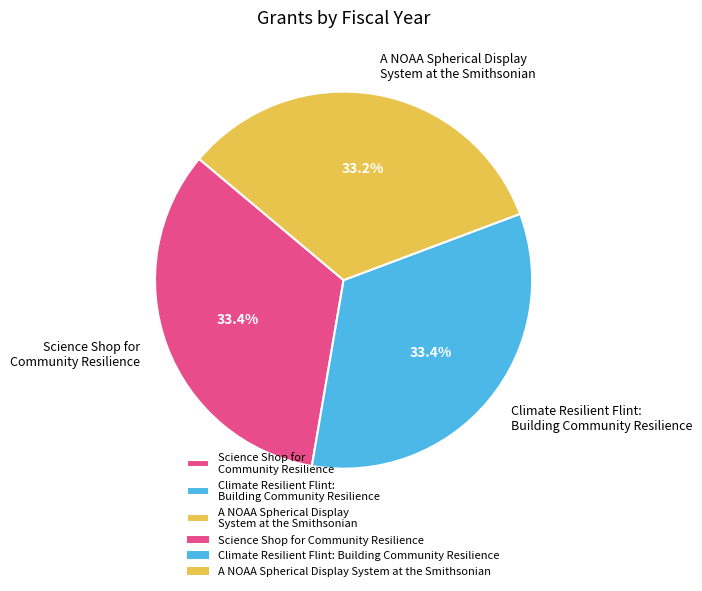

Is the sum of Science Shop for Community Resilience and Climate Resilient Flint: Building Community Resilience greater than half?

Yes